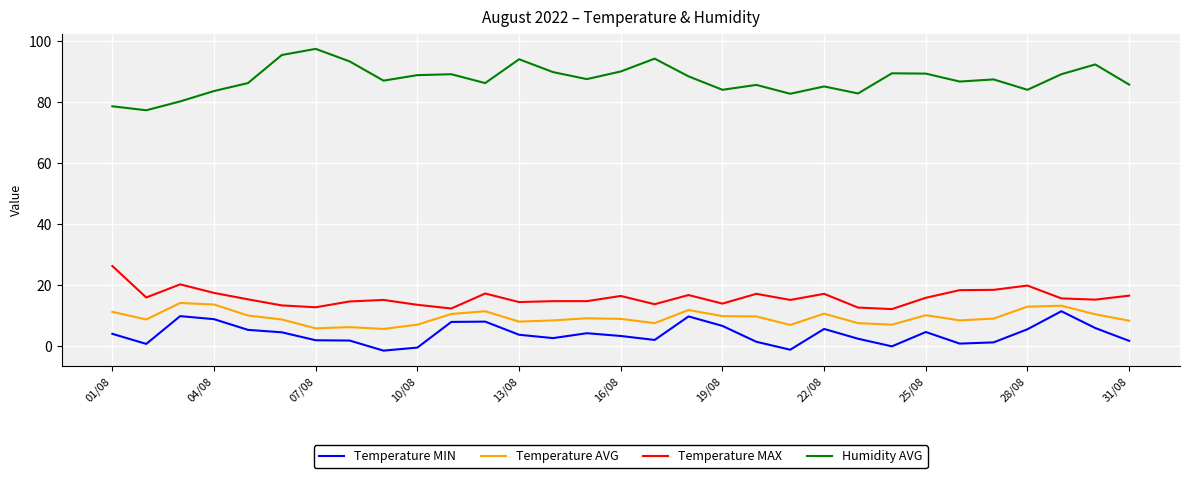

What is the difference between the maximum and minimum values in the Temperature MAX series?

14.1